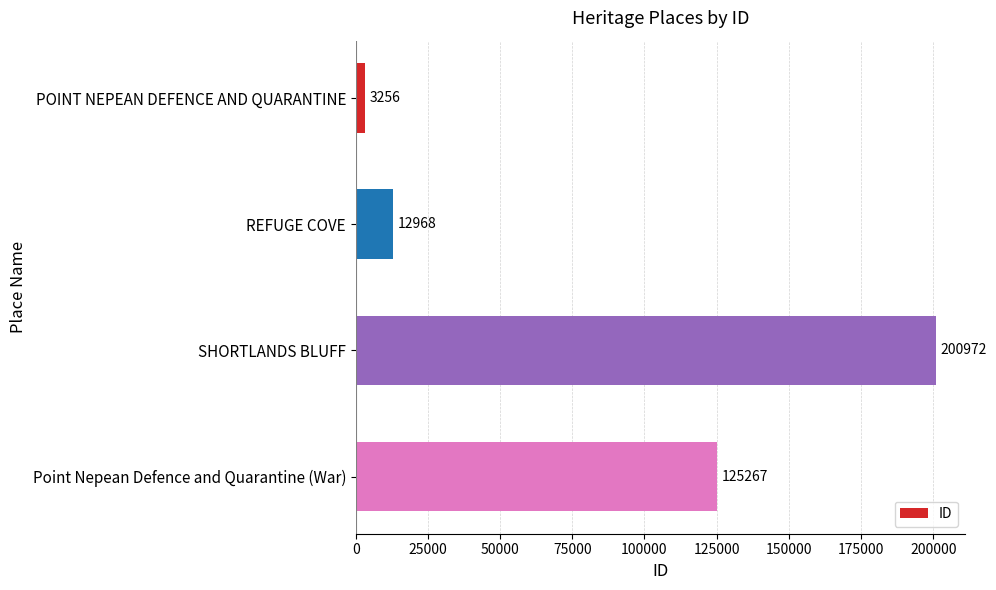

What is the smallest value displayed?

3256